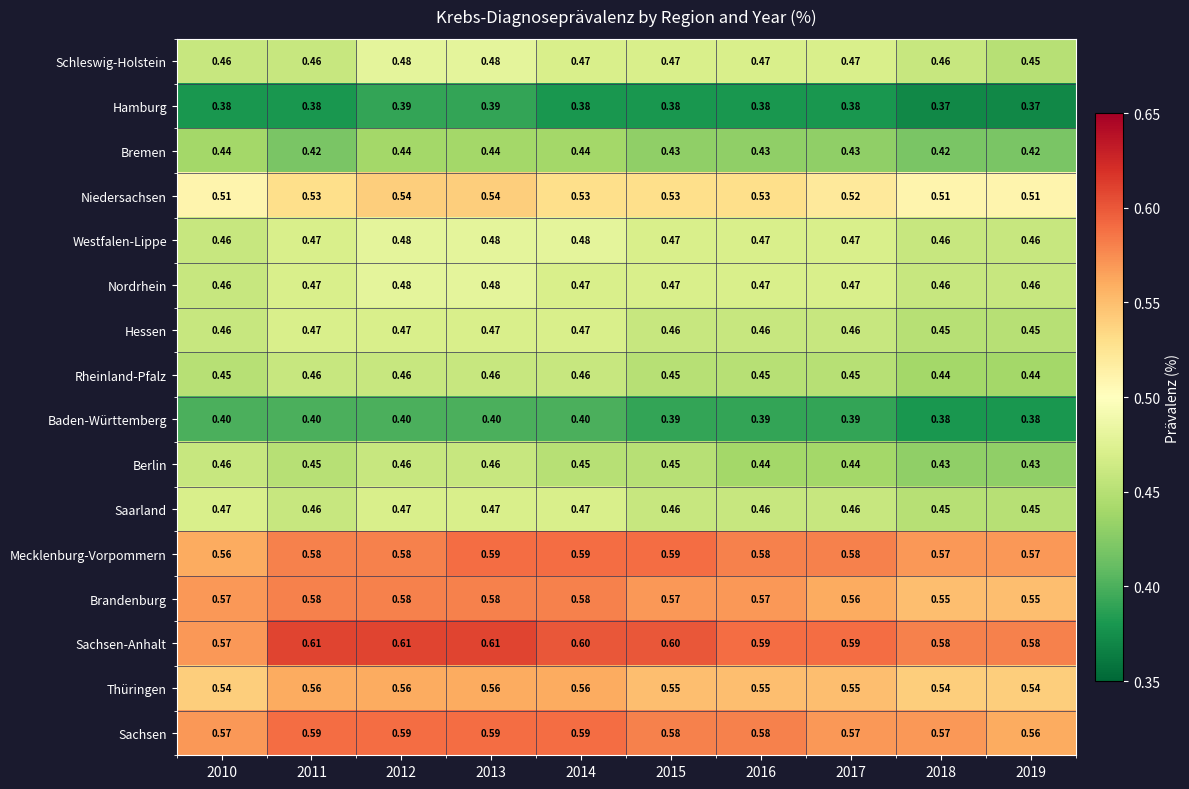

What is the minimum value shown in the chart?

0.4